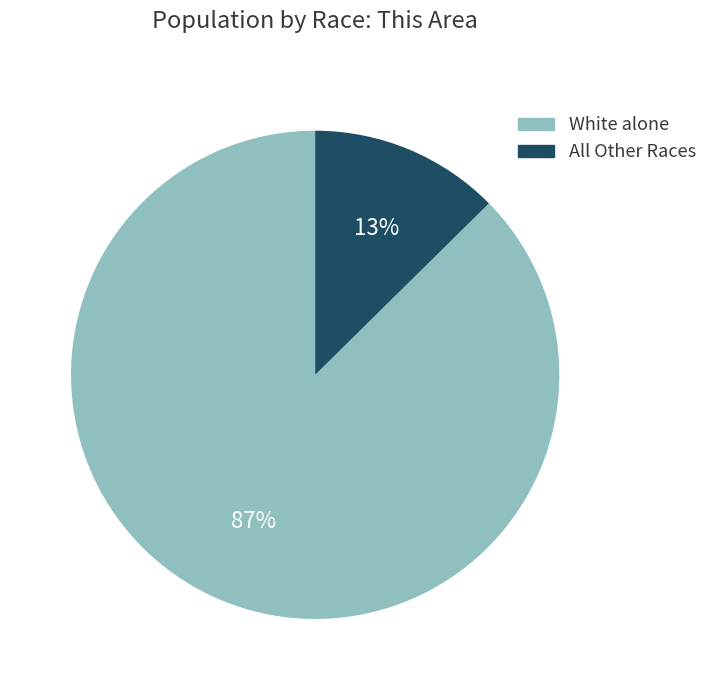

To the nearest percent, what is the average slice percentage?

50%